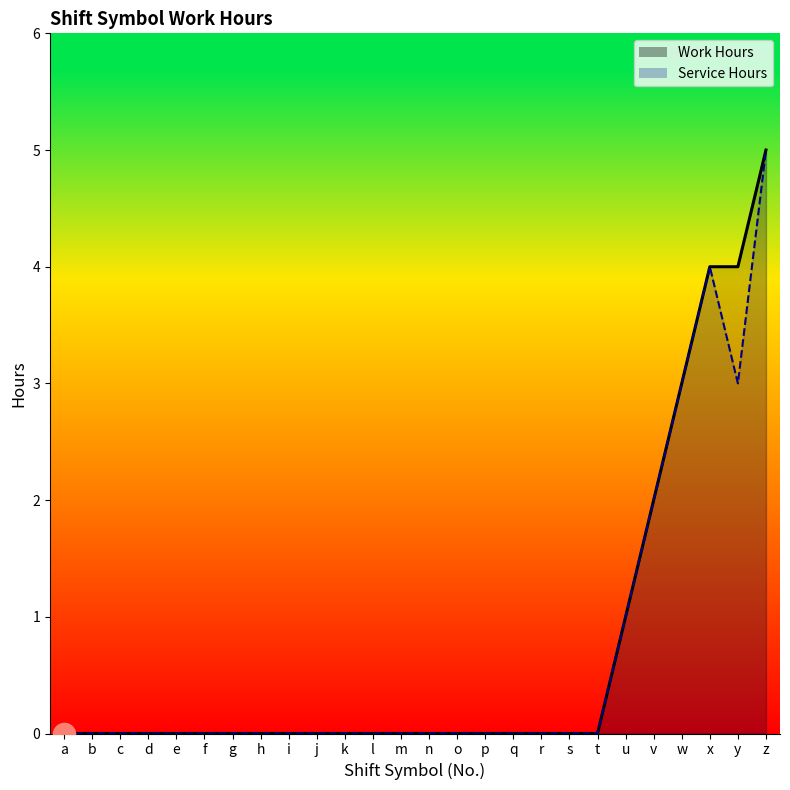

What is the average value of the Work Hours series?

1